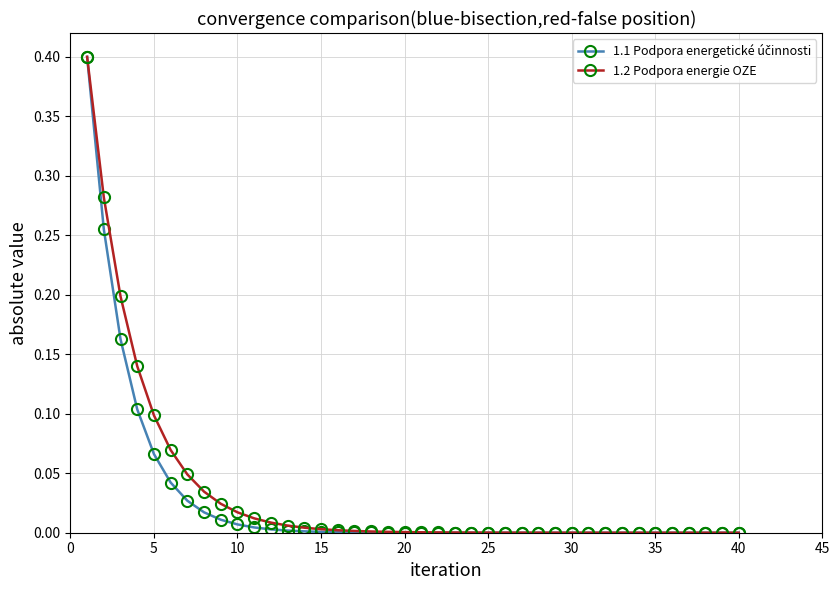

What is the highest value of the 1.2 Podpora energie OZE series?

0.4